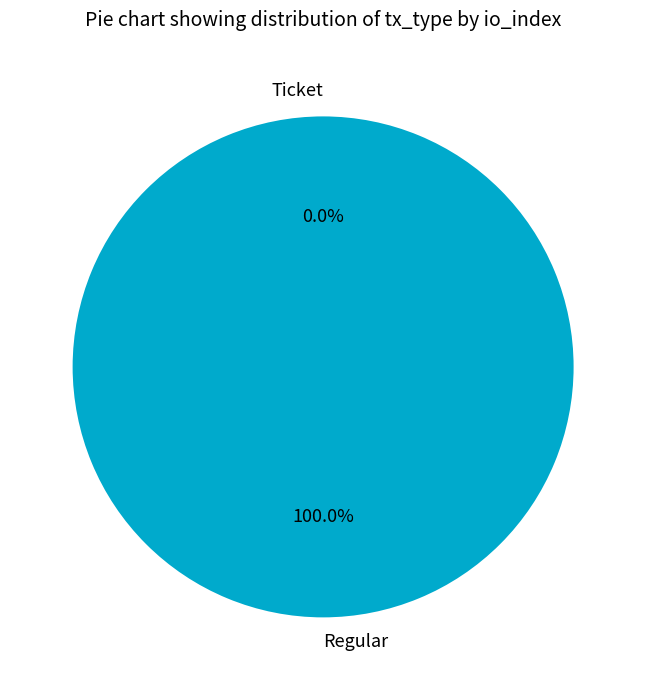

Count the number of slices in the pie.

2